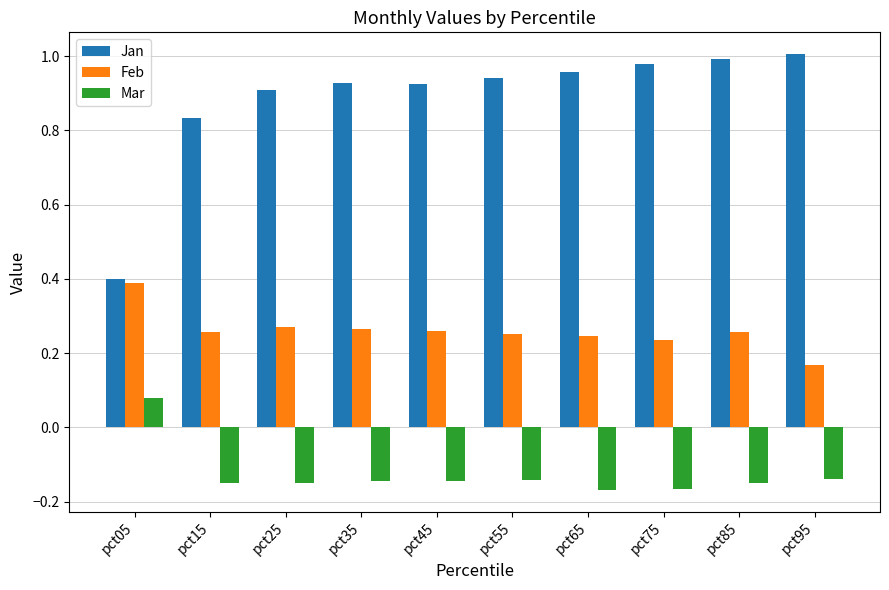

Which series has the largest range (max minus min)?

Jan